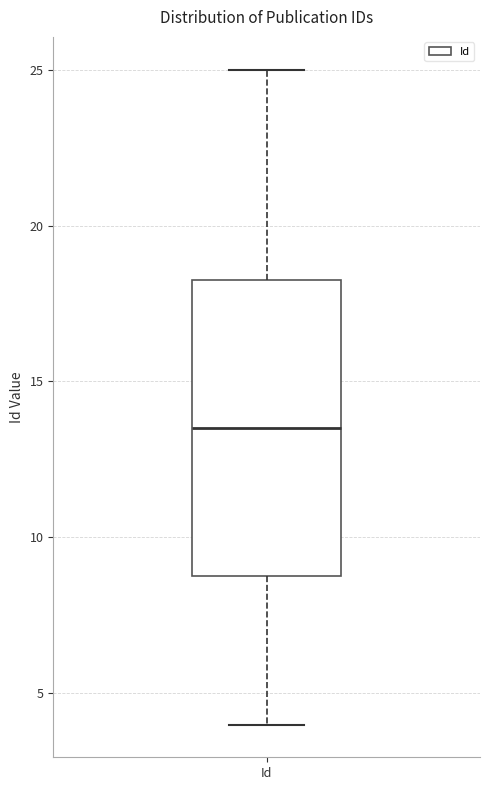

Read this box plot against the y-axis: the position of the median line, the range covered by the box, and the ends of both whiskers. The values are not printed on the chart, so give them approximately, as read against the axis.

median 13.5, box 9.0 to 18.5, whiskers 4.0 to 25.0